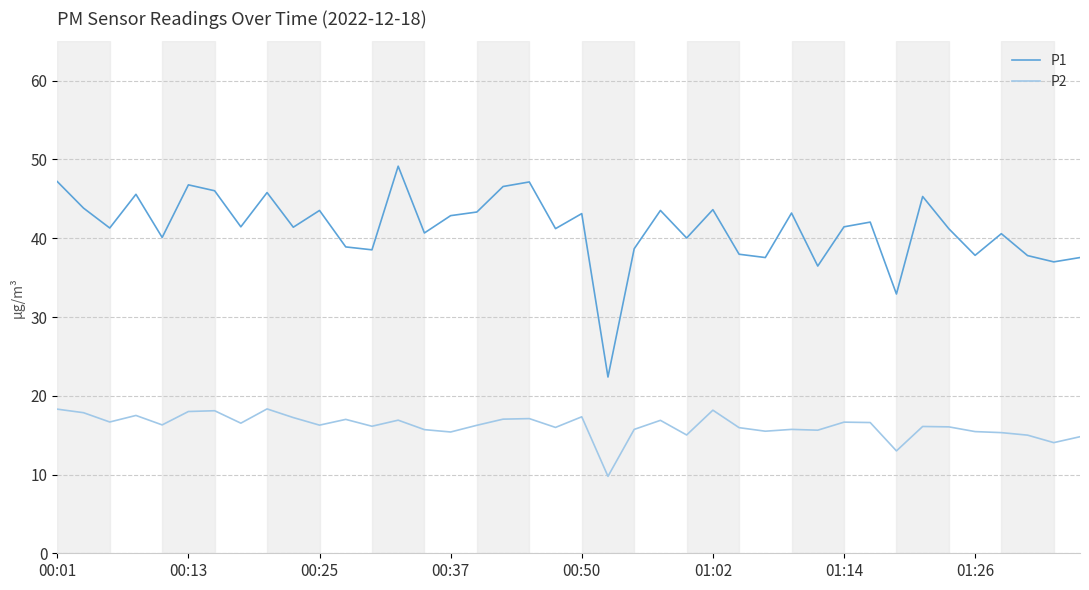

What is the minimum value shown in the chart?

9.8